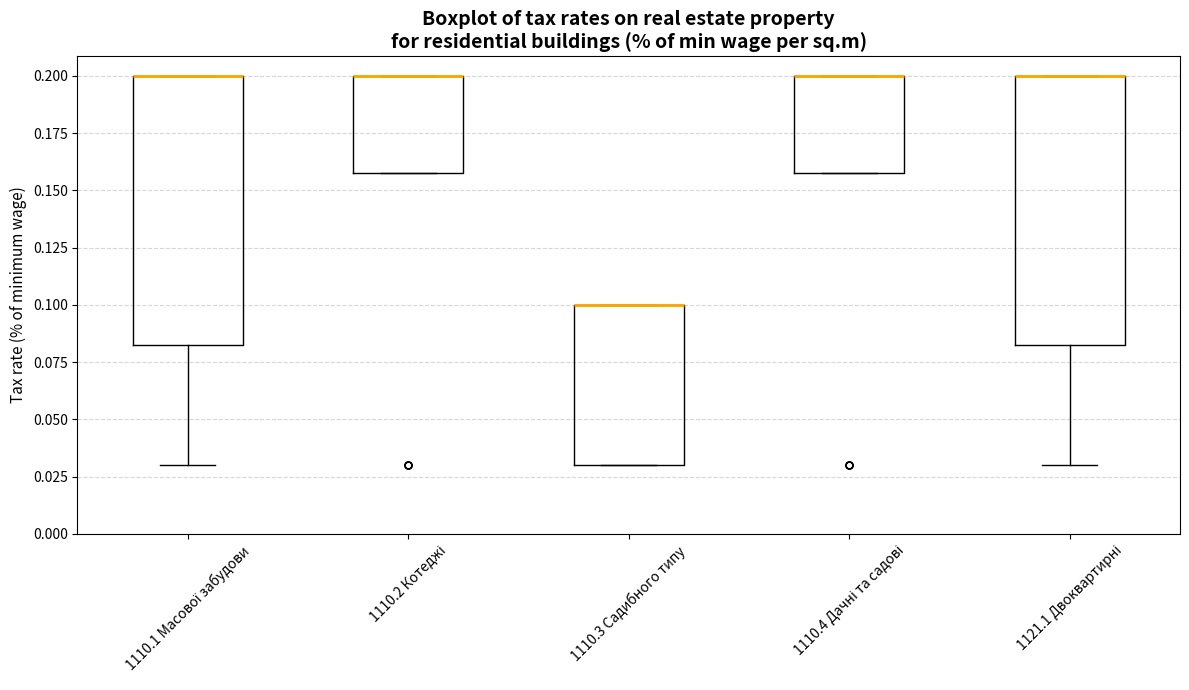

Where is the lower edge of the box for 1110.3 Садибного типу on the y-axis? The values are not printed on the chart, so give them approximately, as read against the axis.

0.030